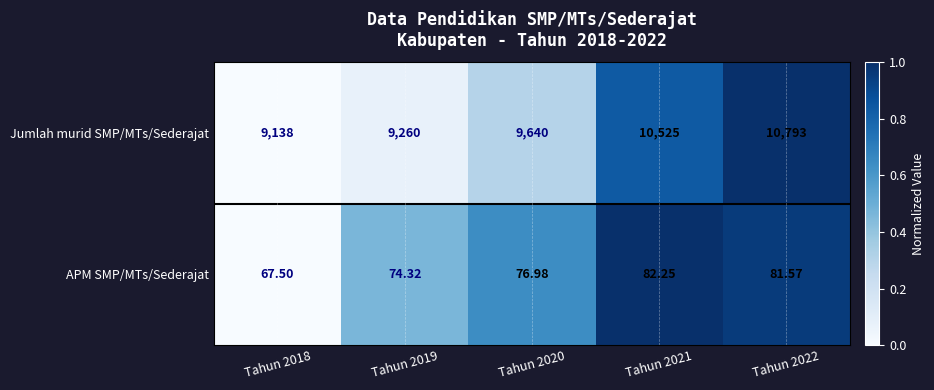

List the series in order of their peak value, lowest first.

APM SMP/MTs/Sederajat, Jumlah murid SMP/MTs/Sederajat